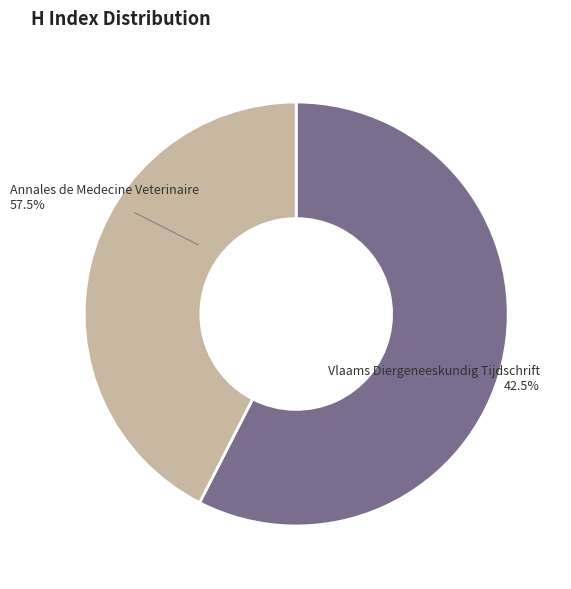

Is the sum of Annales de Medecine Veterinaire and Vlaams Diergeneeskundig Tijdschrift greater than half?

Yes